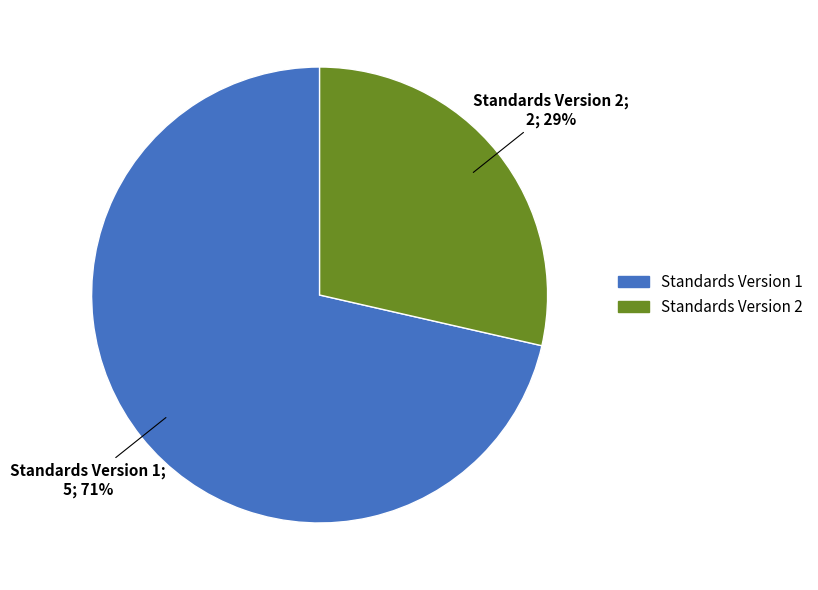

Which slice is the largest?

Standards Version 1